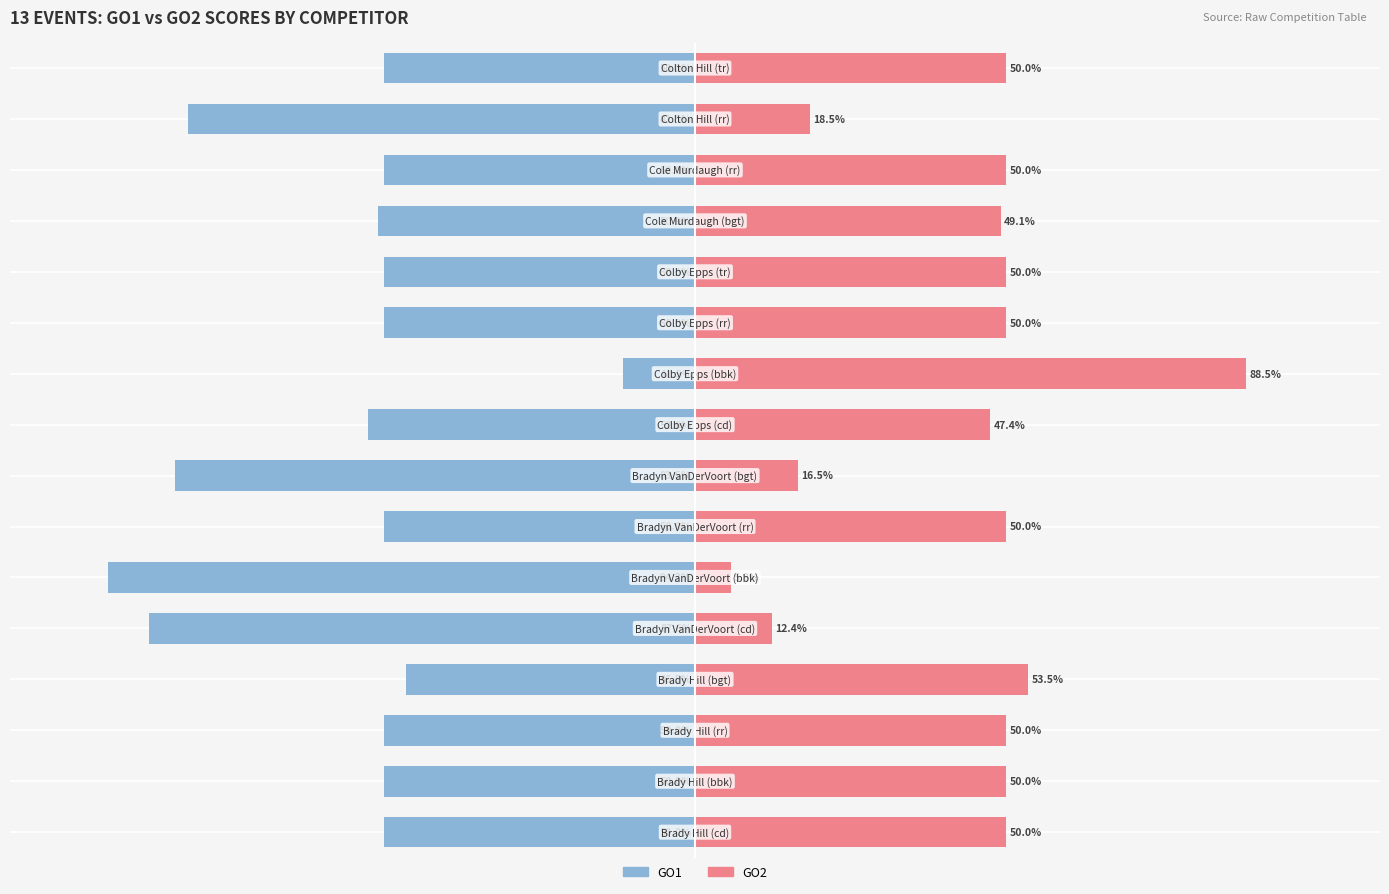

The value of GO2 at 13 is 50.0. True or false?

True